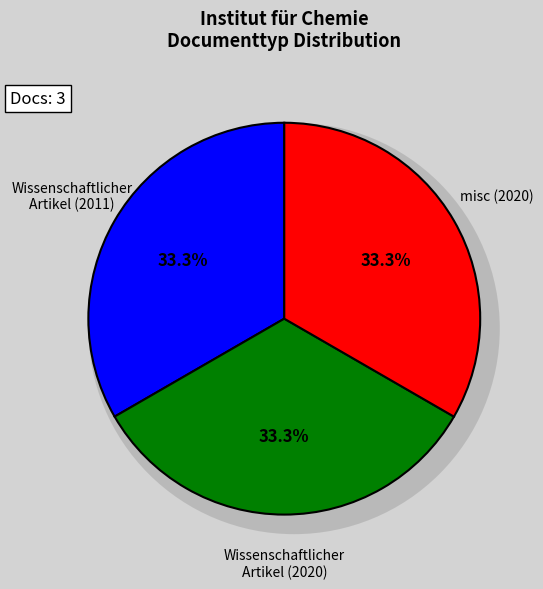

Which slice is the largest?

Wissenschaftlicher Artikel (2020)